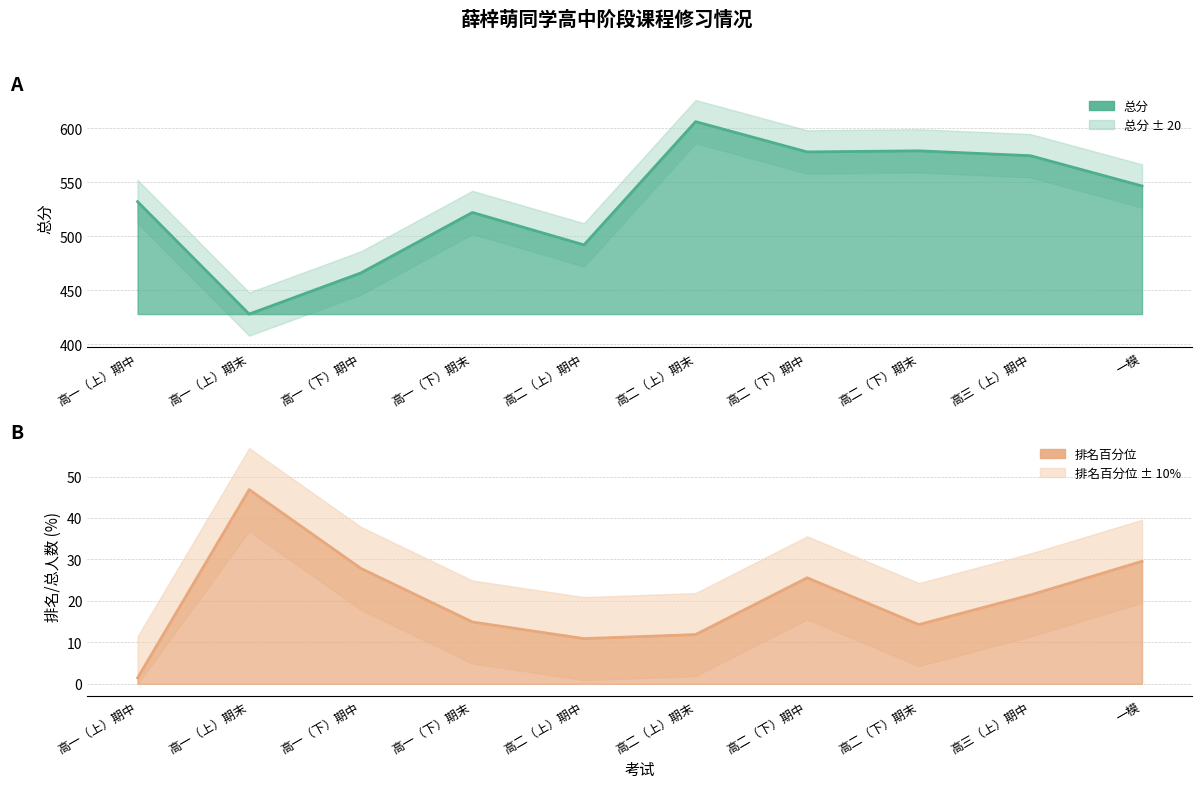

What is the sum of all values?

5324.0